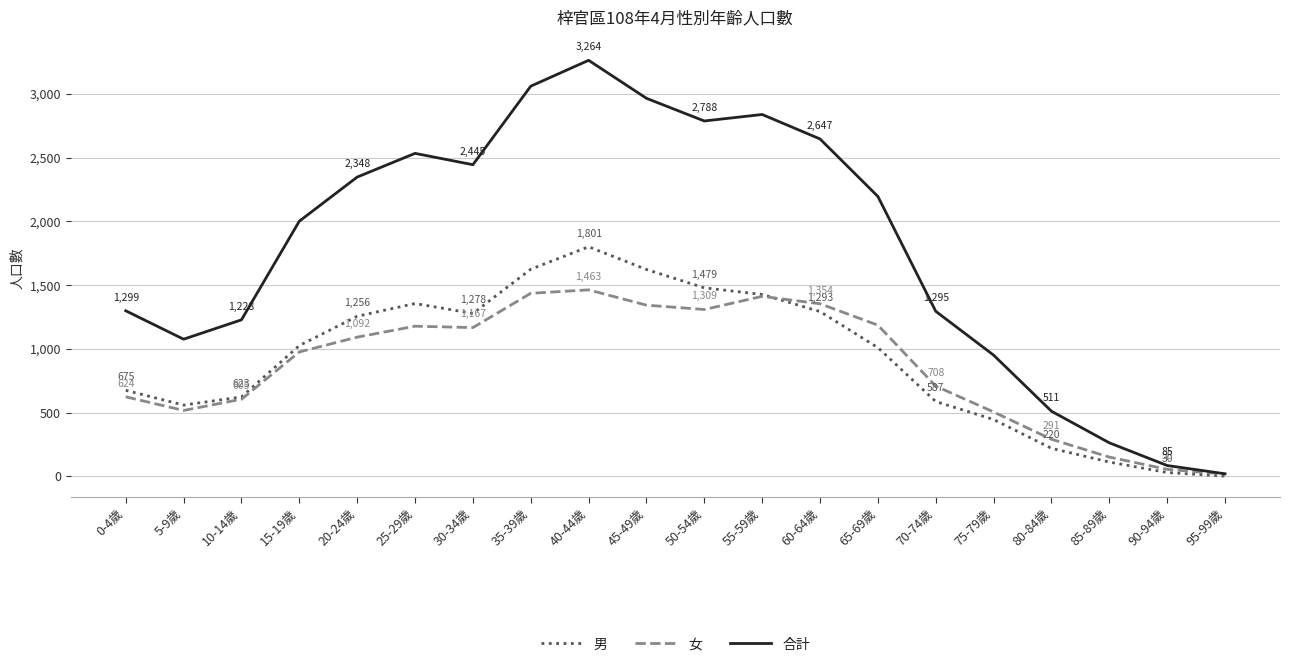

What position from the right is 40-44歲?

12